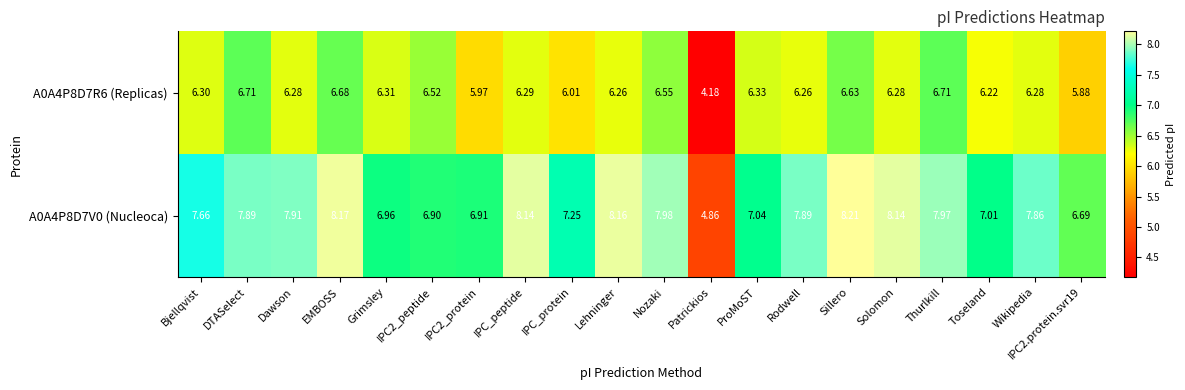

Which series has the widest spread of values?

A0A4P8D7V0 (Nucleoca)